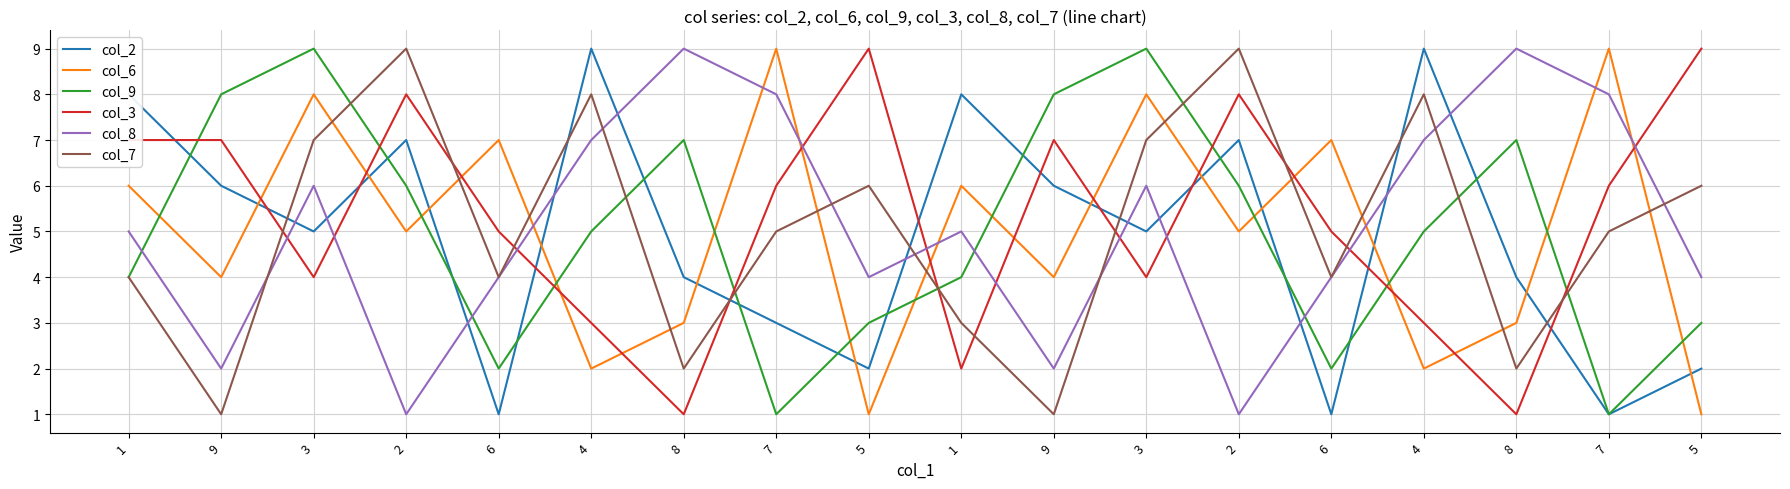

Between 3 and 3, which is larger?

3